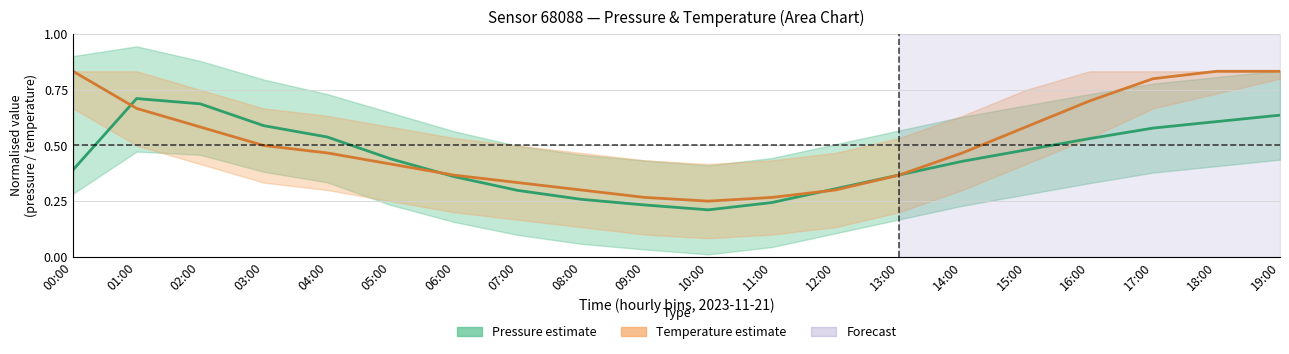

Reading left to right, transcribe all the data shown in this chart.

Pressure (center): 0.4	0.7	0.7	0.6	0.5	0.4	0.4	0.3	0.3	0.2	0.2	0.2	0.3	0.4	0.4	0.5	0.5	0.6	0.6	0.6
Temperature (center): 0.8	0.7	0.6	0.5	0.5	0.4	0.4	0.3	0.3	0.3	0.2	0.3	0.3	0.4	0.5	0.6	0.7	0.8	0.8	0.8